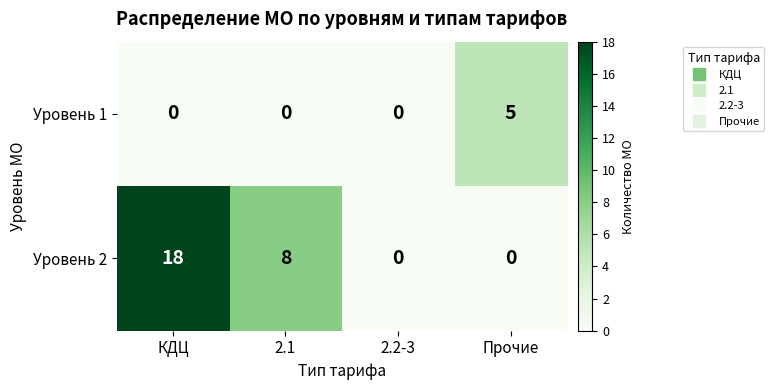

At which category does the chart reach its peak across all series?

КДЦ